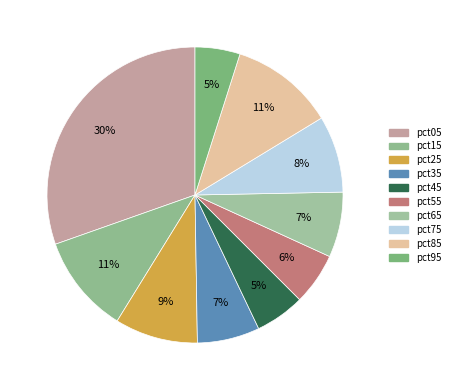

Is there any slice that represents more than half of the pie?

No